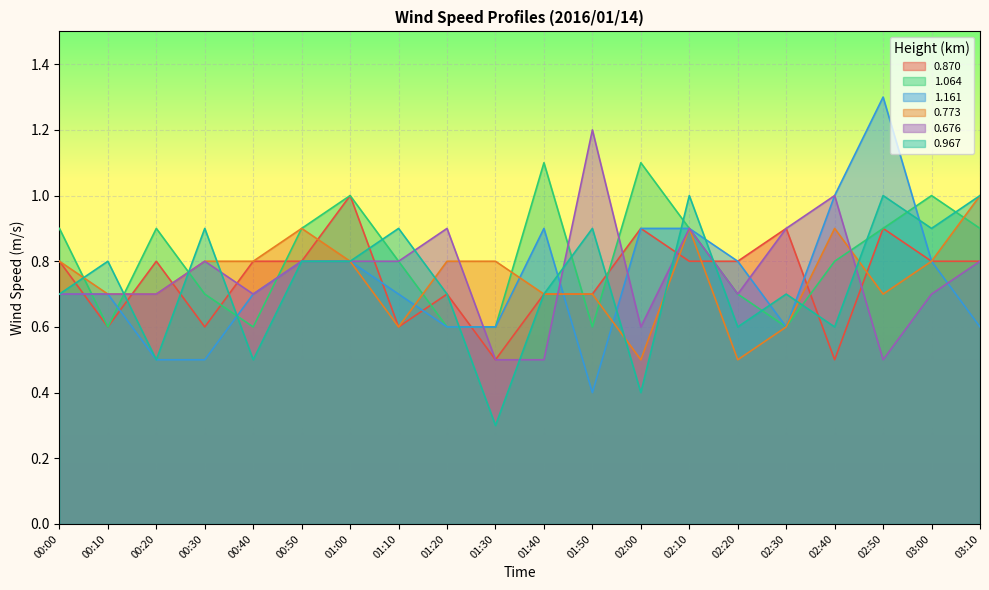

What is the smallest value displayed?

0.3